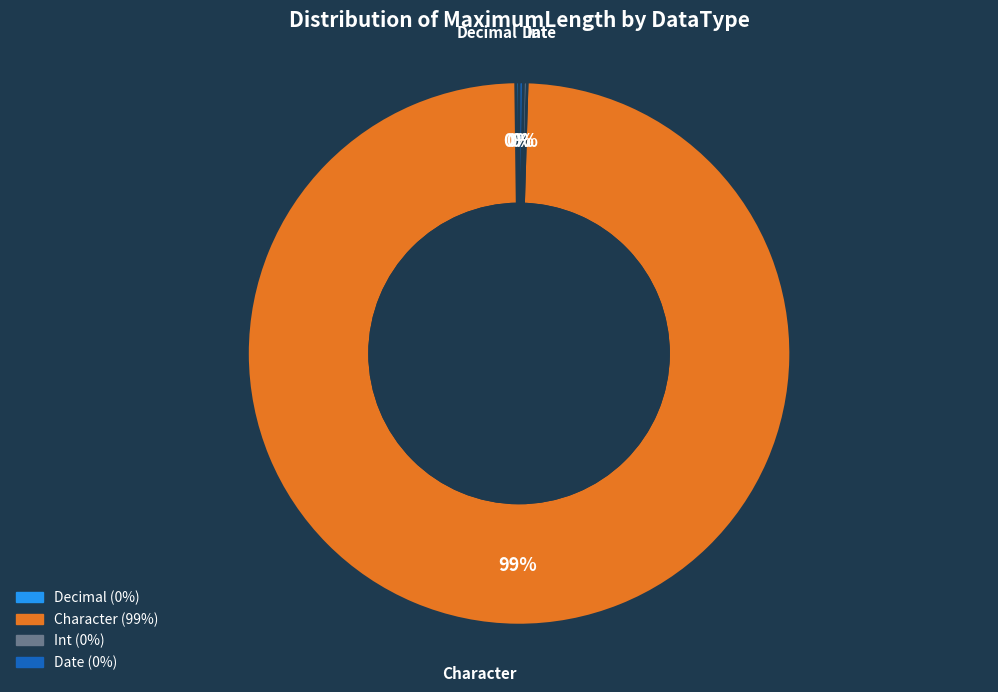

Which category has the biggest portion of the pie?

Character